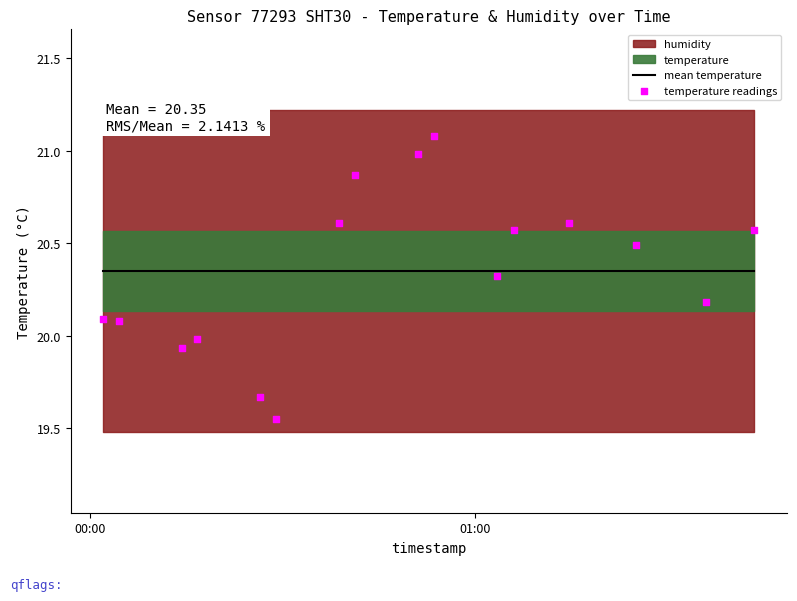

Which series has the largest total across all categories?

temperature readings